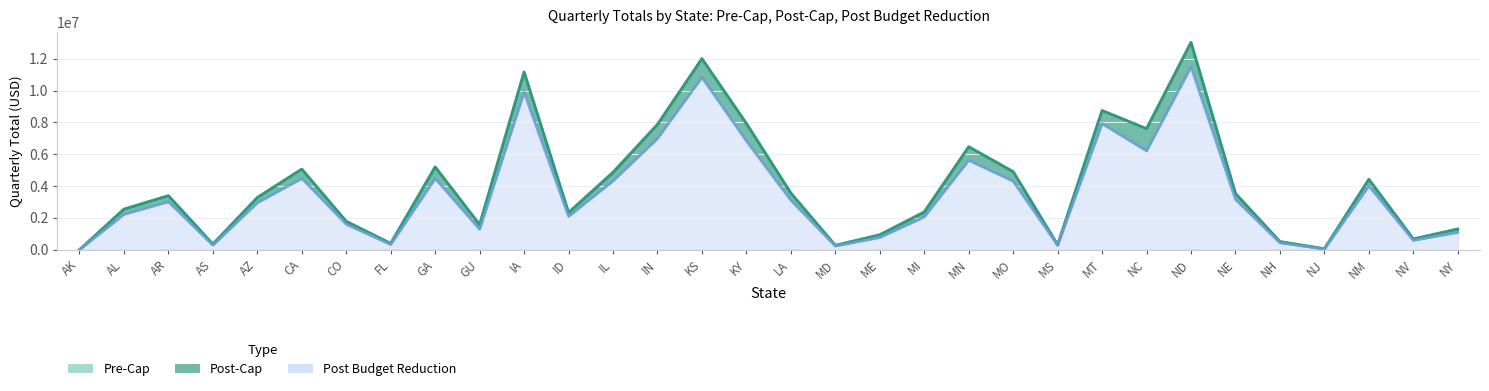

At which category is the sum across all series the highest?

ND